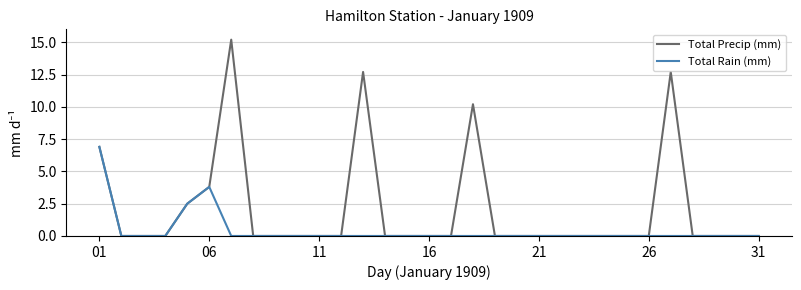

Which series has the largest total across all categories?

Total Precip (mm)